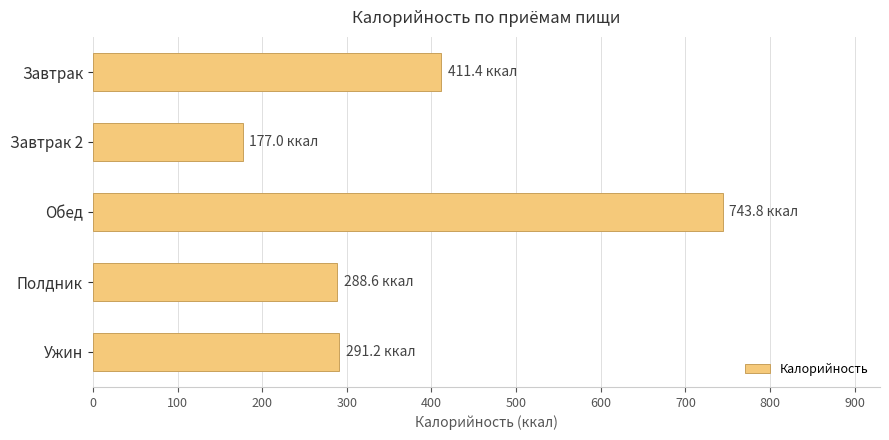

Read the value at Ужин.

291.2